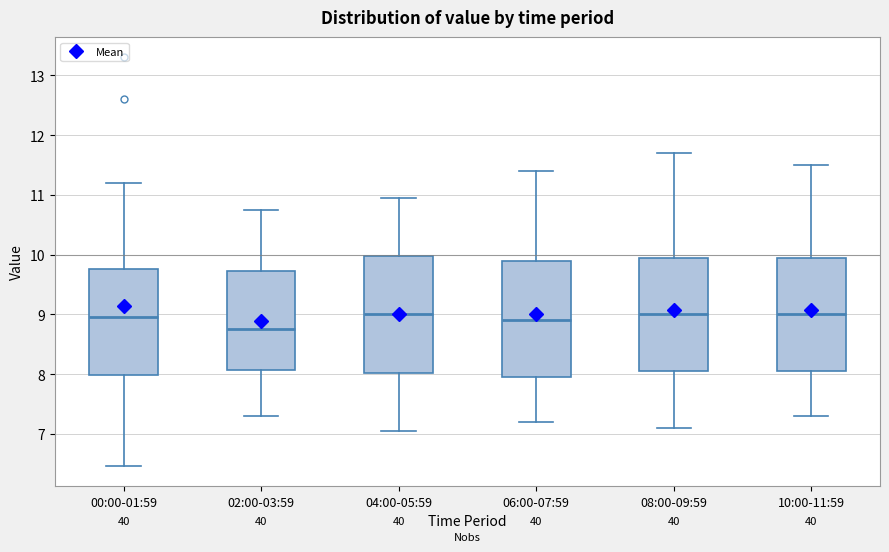

Reading left to right, transcribe this box plot: for each box, give where its median line is, the range the box spans, and where its two whiskers end, as read against the y-axis. The values are not printed on the chart, so give them approximately, as read against the axis.

00:00-01:59: median 9.0, box 8.0 to 9.8, whiskers 6.5 to 11.2
02:00-03:59: median 8.8, box 8.1 to 9.7, whiskers 7.3 to 10.8
04:00-05:59: median 9.0, box 8.0 to 10.0, whiskers 7.1 to 11.0
06:00-07:59: median 8.9, box 8.0 to 9.9, whiskers 7.2 to 11.4
08:00-09:59: median 9.0, box 8.1 to 10.0, whiskers 7.1 to 11.7
10:00-11:59: median 9.0, box 8.1 to 10.0, whiskers 7.3 to 11.5